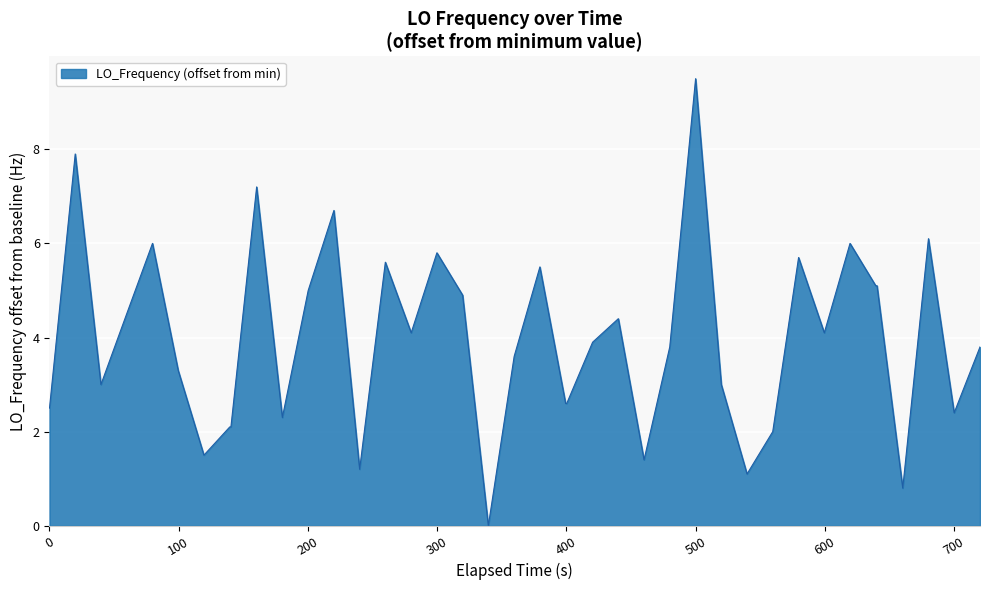

What is the maximum value shown in the chart?

9.5